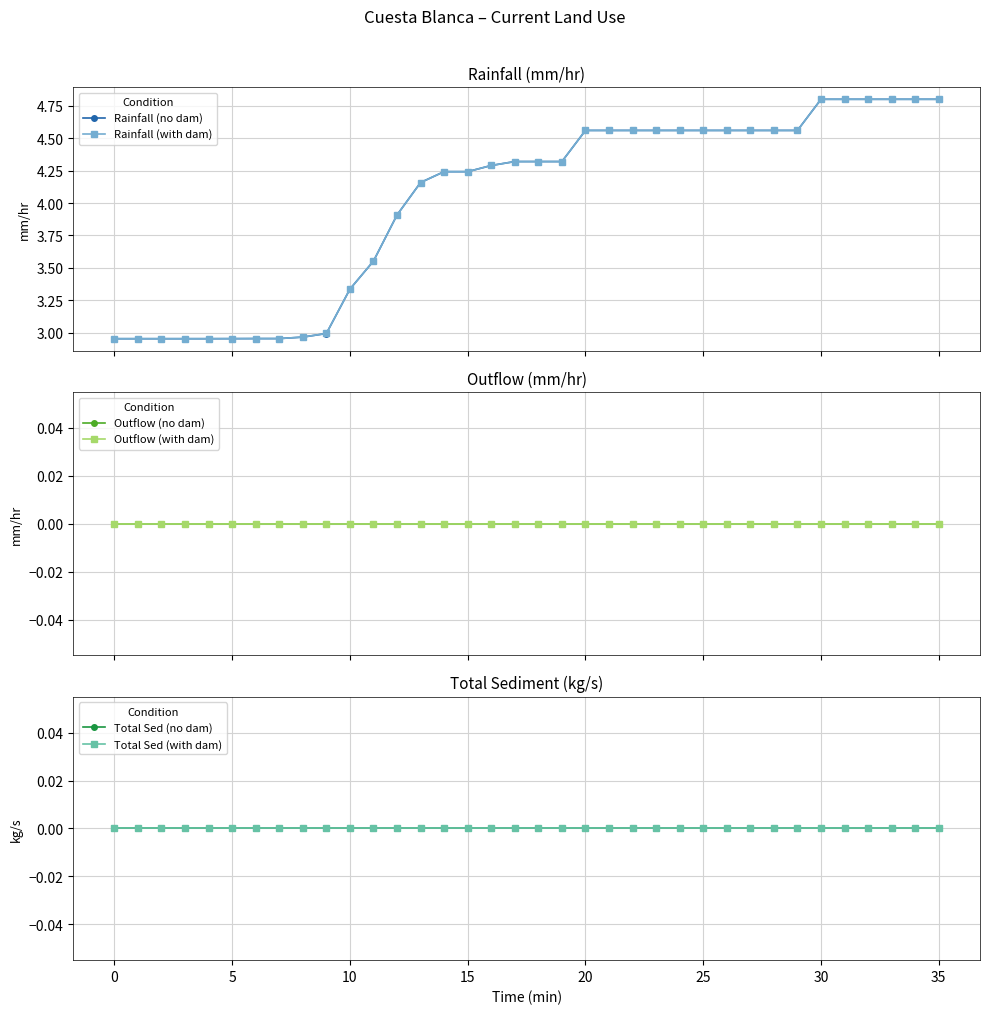

At 25, list the series in order from smallest to largest.

Outflow (no dam), Outflow (with dam), Total Sed (no dam), Total Sed (with dam), Rainfall (no dam), Rainfall (with dam)